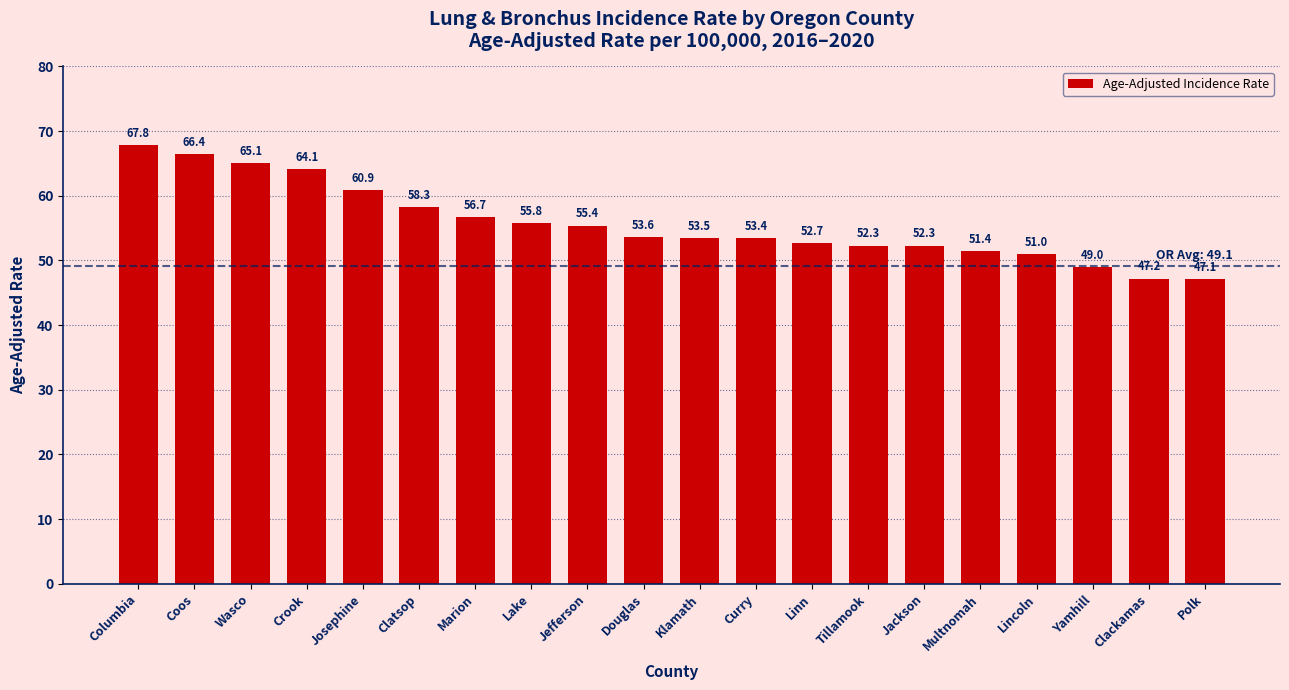

Which label corresponds to the largest value in the chart?

Columbia